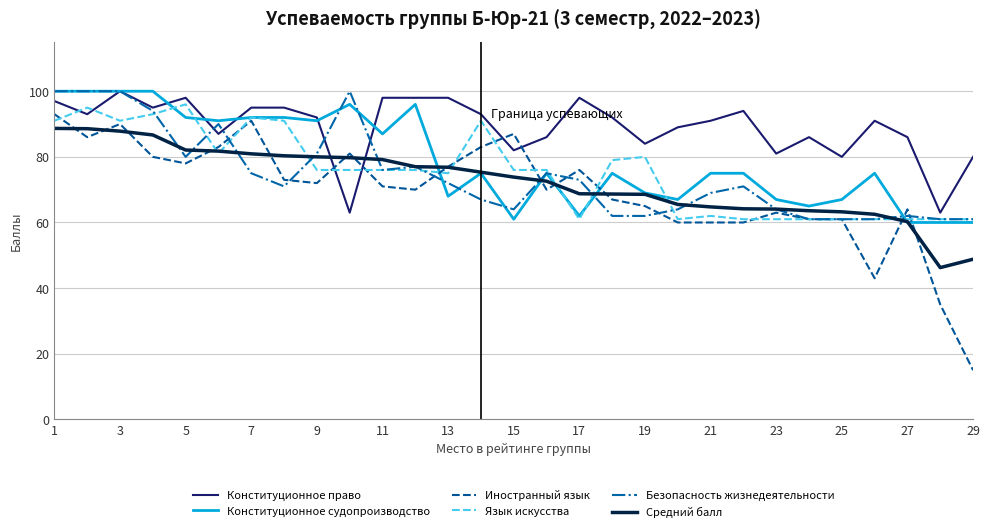

Which series has the largest range (max minus min)?

Иностранный язык